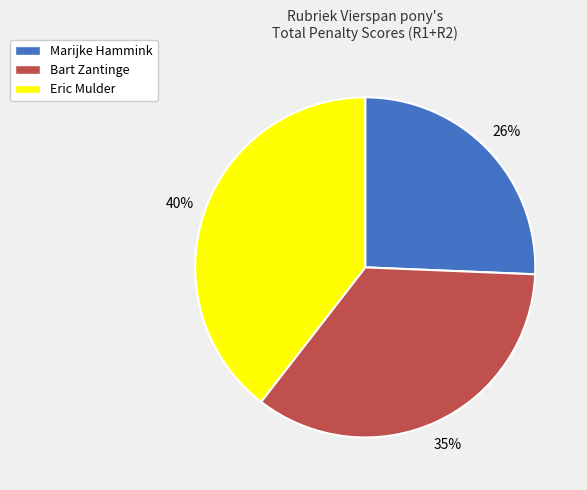

Is there any slice that represents more than half of the pie?

No